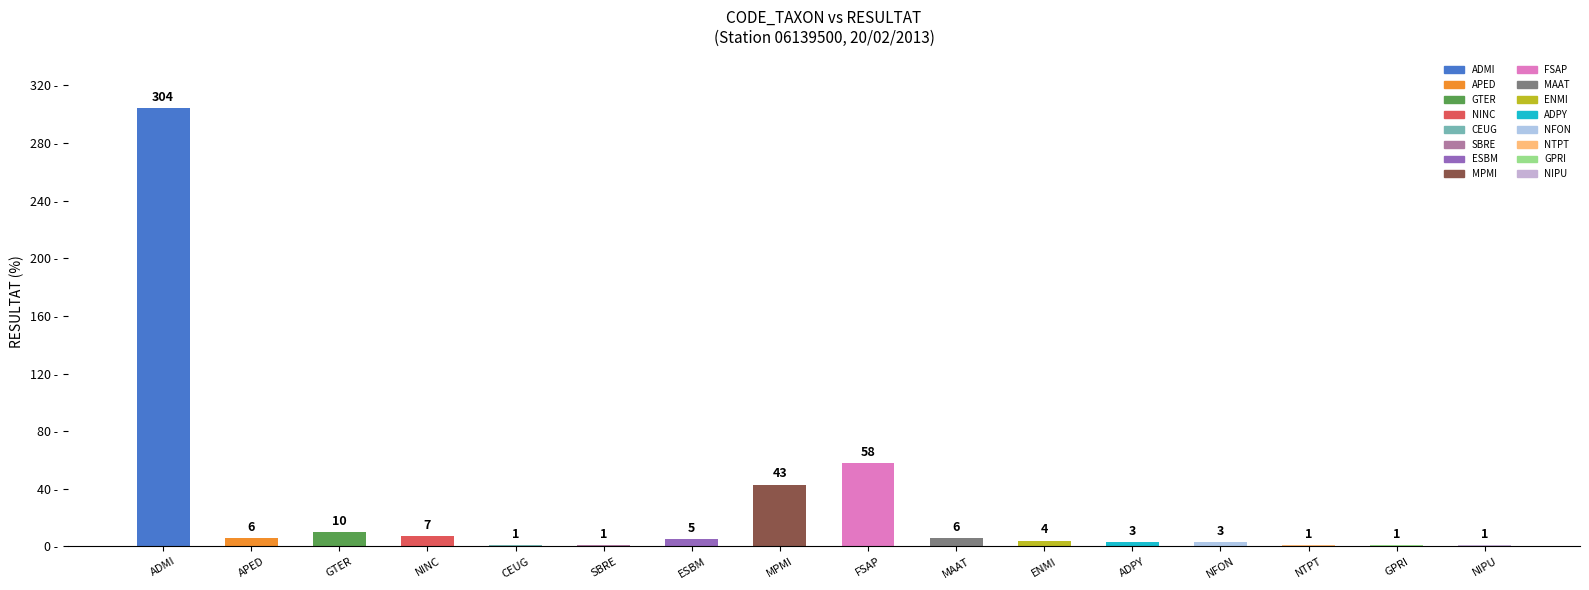

True or false: the data shows 7 at NINC.

True